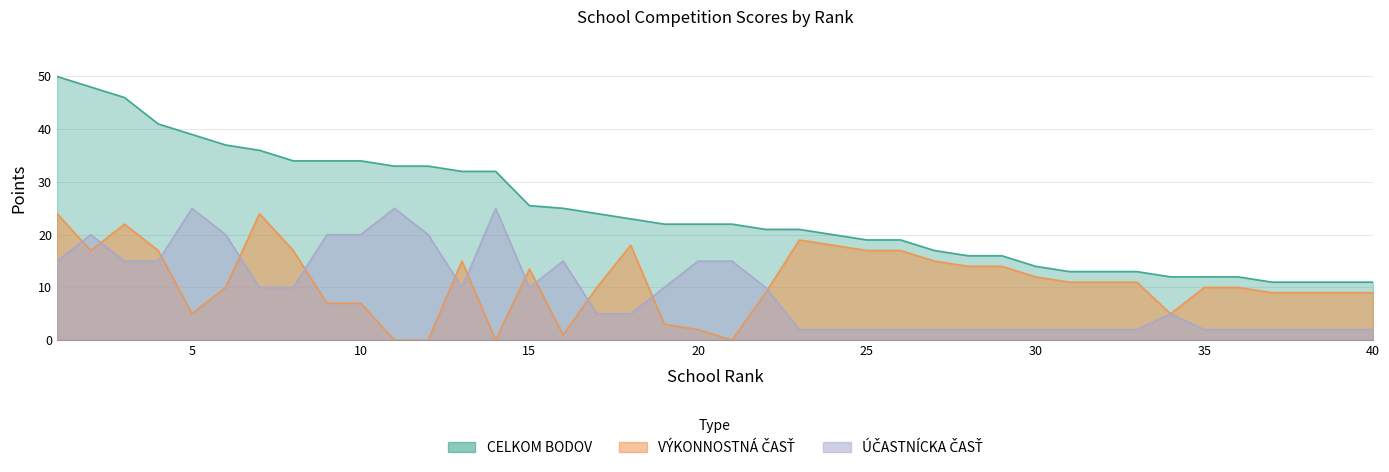

At how many categories does at least one series exceed 35?

7